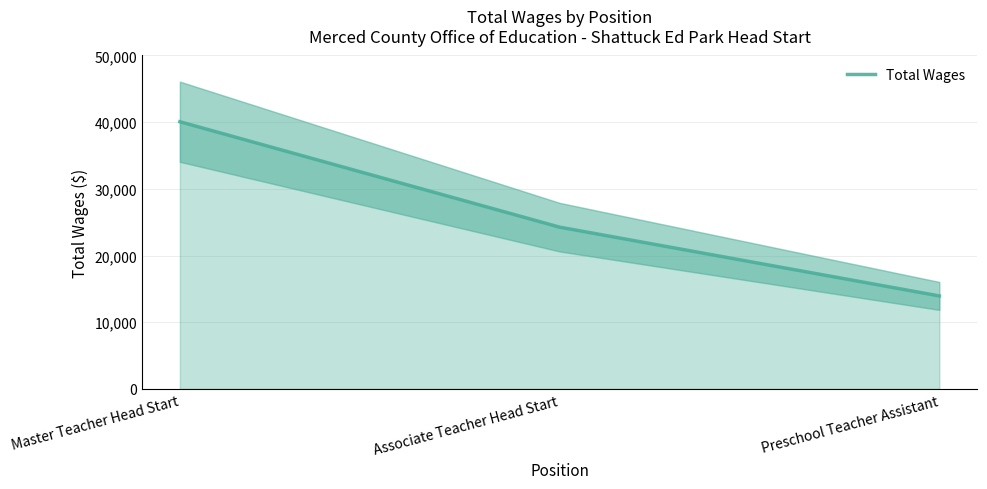

What position from the right is Associate Teacher Head Start?

2